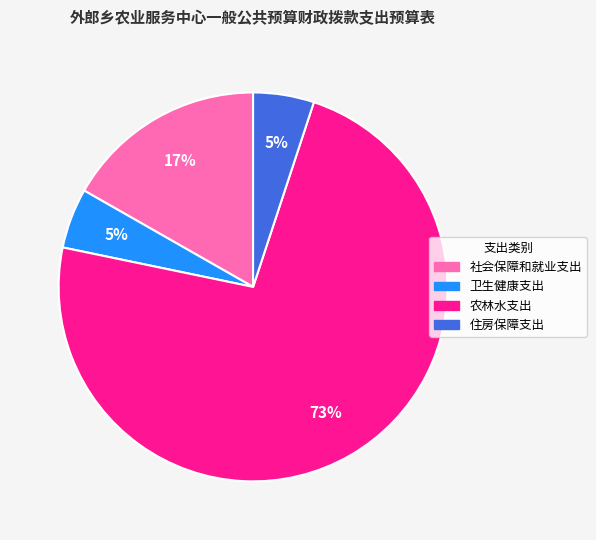

True or false: 住房保障支出 accounts for 5% of the total.

True